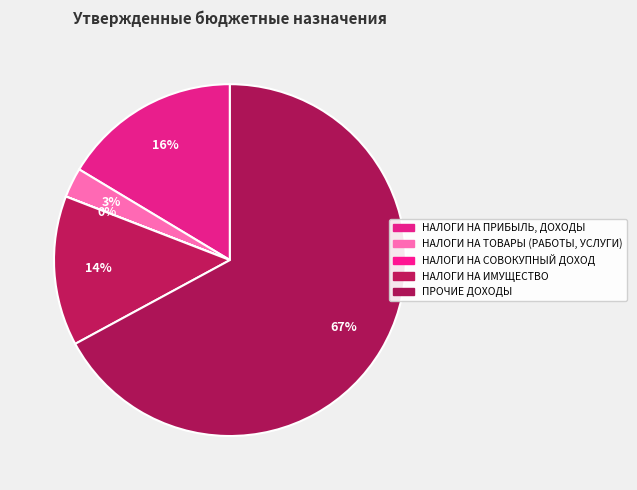

Count the number of slices in the pie.

5